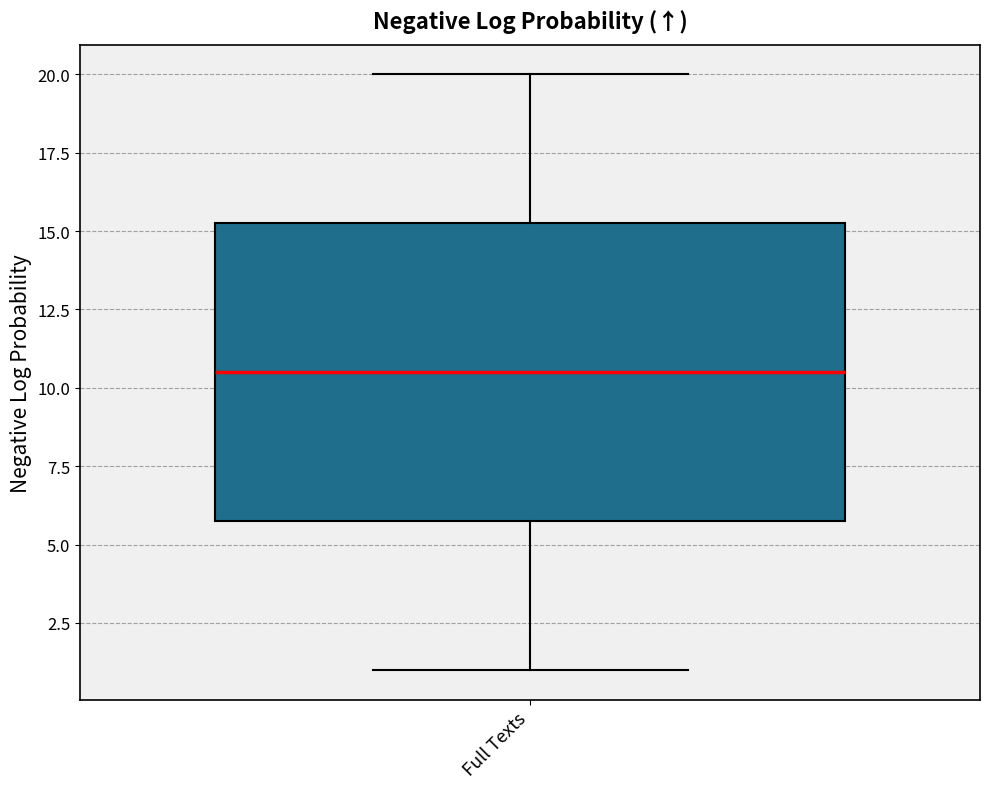

Read this box plot against the y-axis: the position of the median line, the range covered by the box, and the ends of both whiskers. The values are not printed on the chart, so give them approximately, as read against the axis.

median 10.5, box 6.0 to 15.5, whiskers 1.0 to 20.0